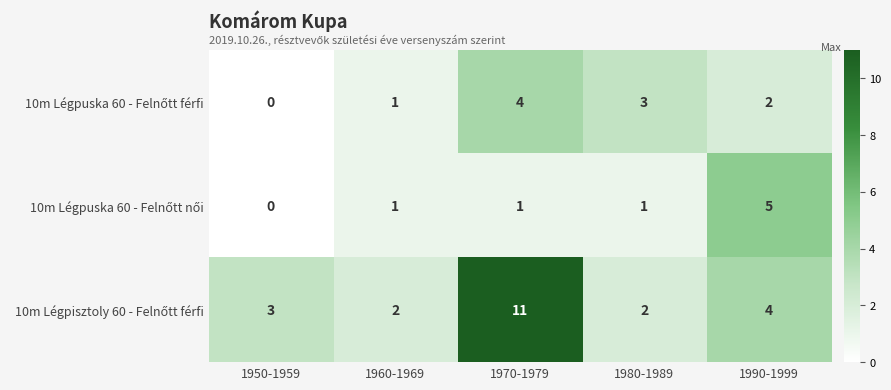

What is the greatest value displayed?

11